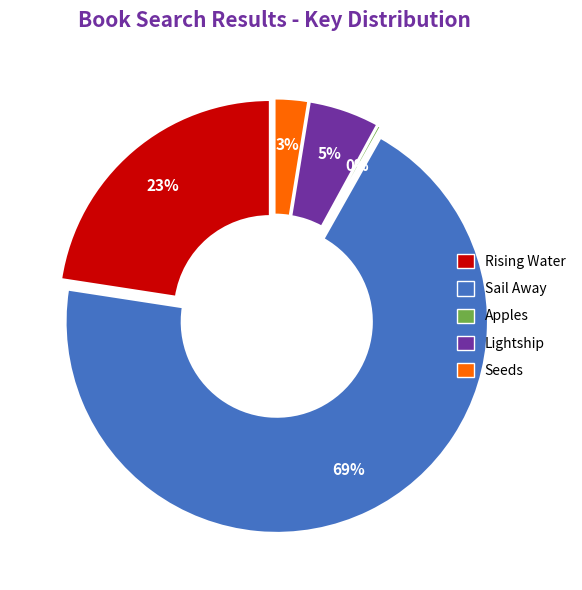

How many slices are in this pie chart?

5